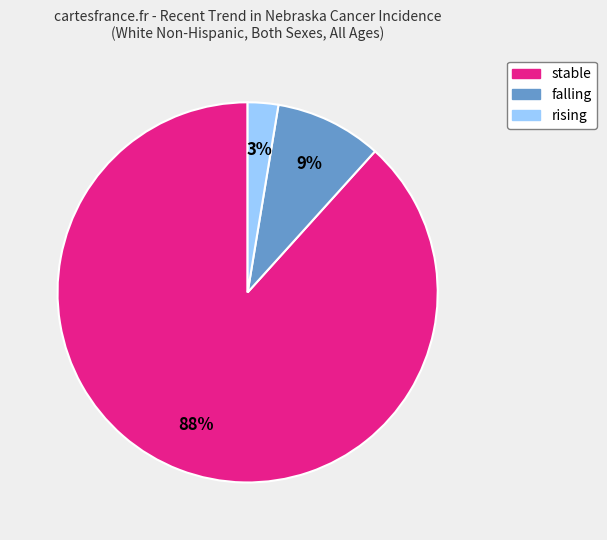

To the nearest percent, what is the combined percentage of falling and stable?

97%